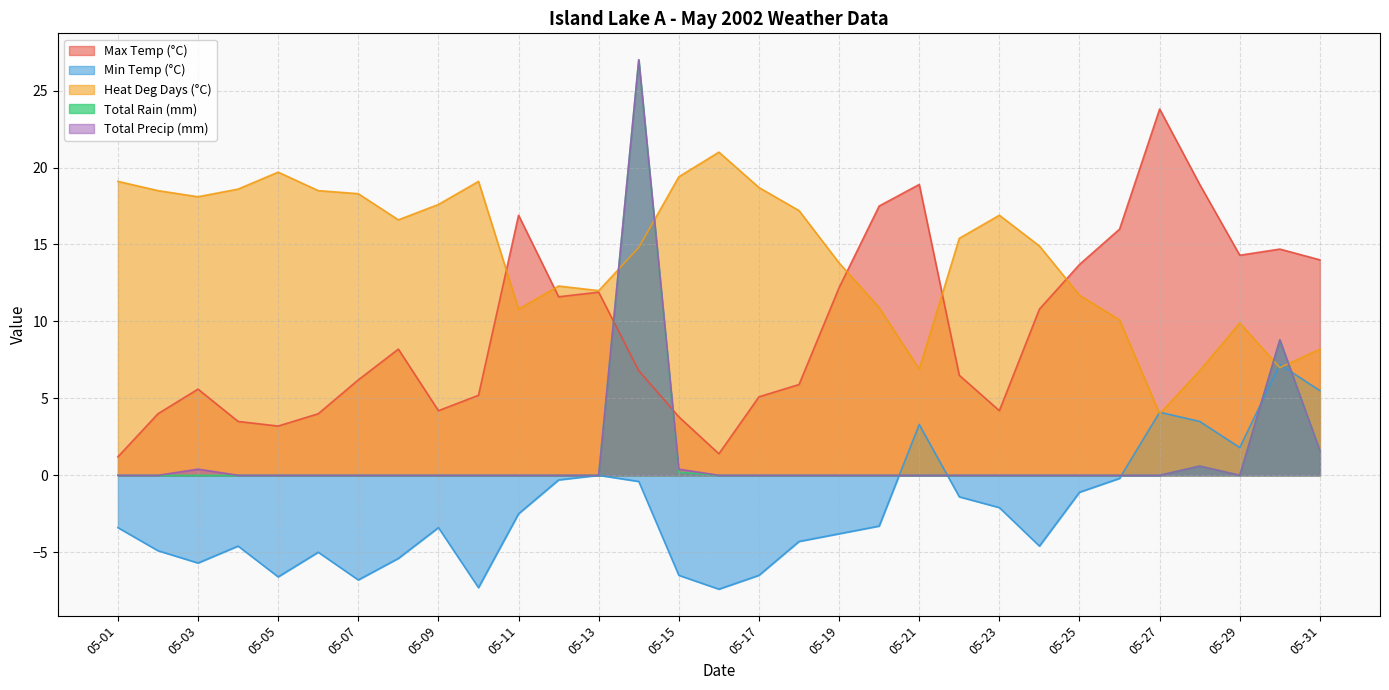

Which series has the largest range (max minus min)?

Total Rain (mm)